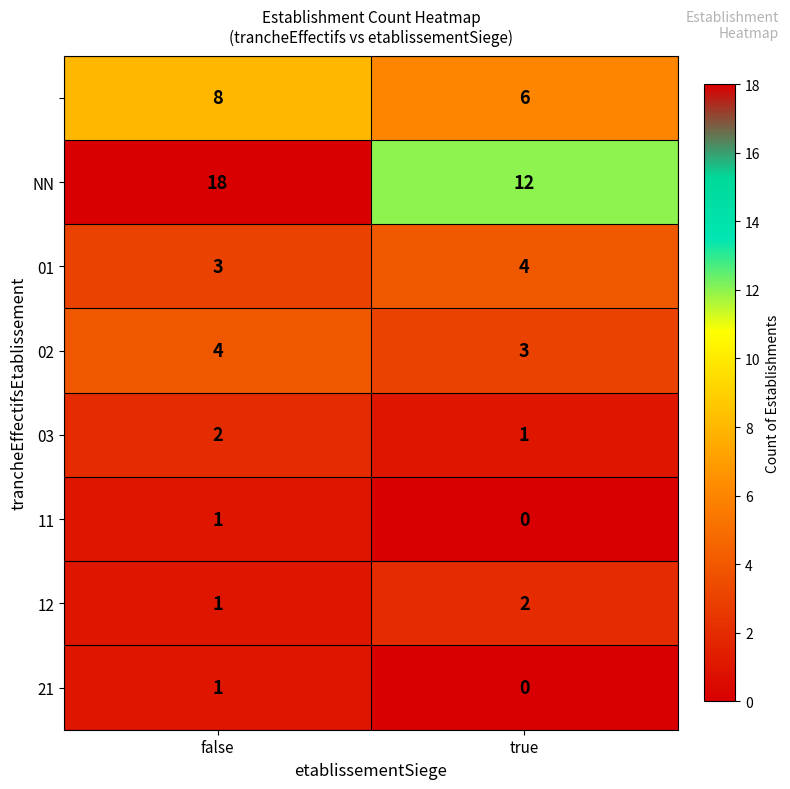

What is the total value across all series at false?

38